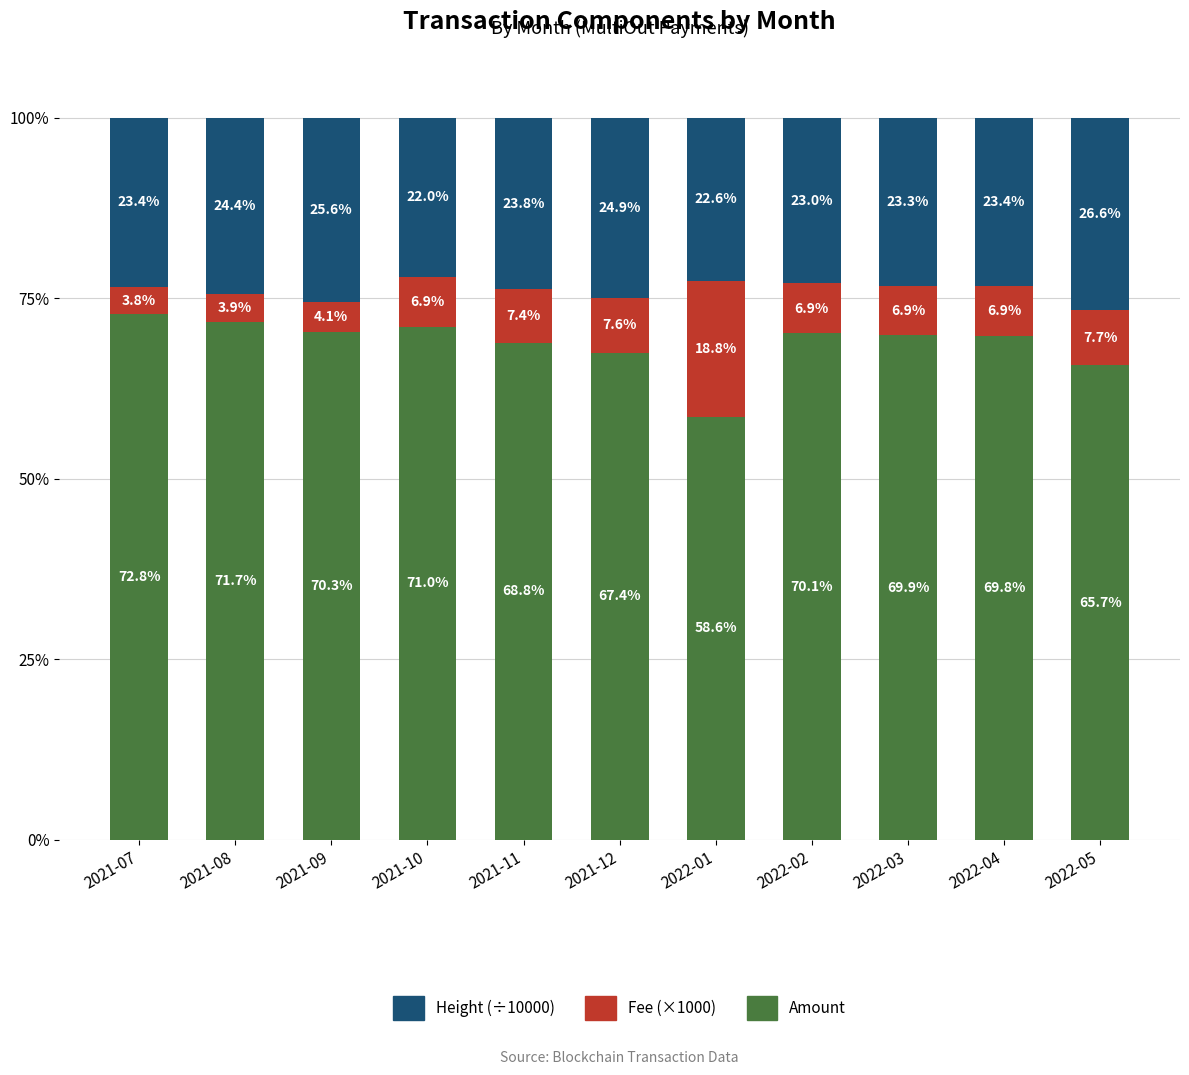

What is the total value across all series at 2022-01?

100.0